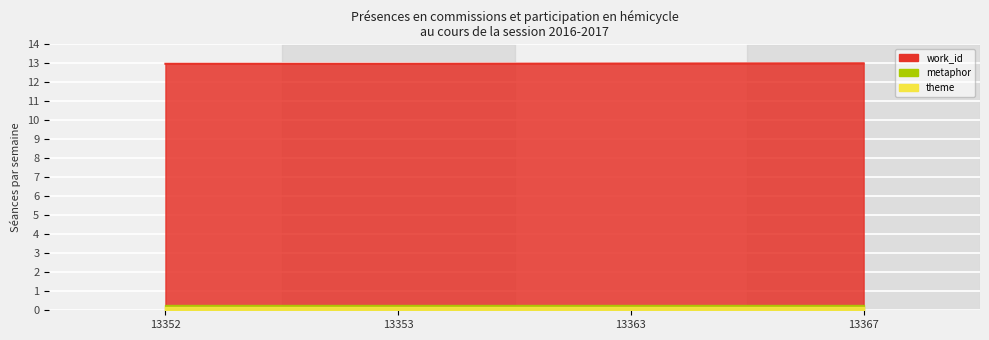

Which has a higher value, 13367 or 13353?

13367